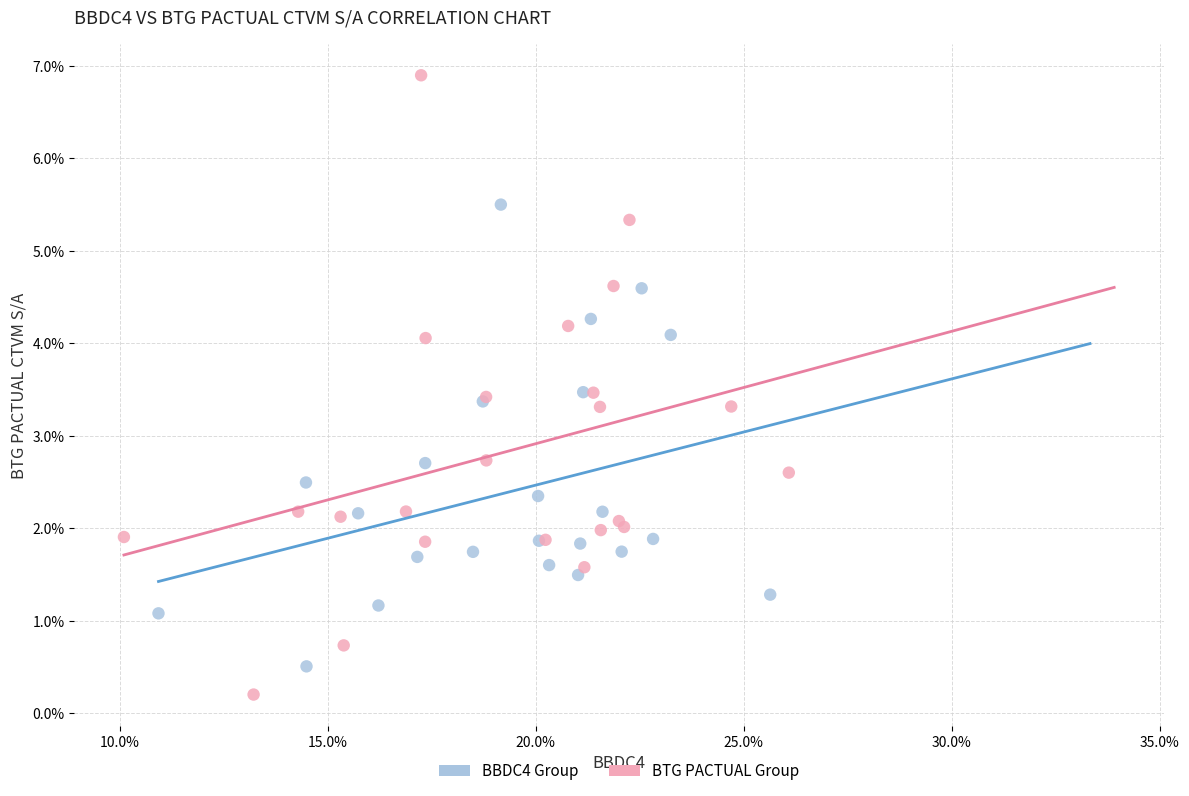

Which series reaches the minimum Y coordinate?

BTG PACTUAL Group